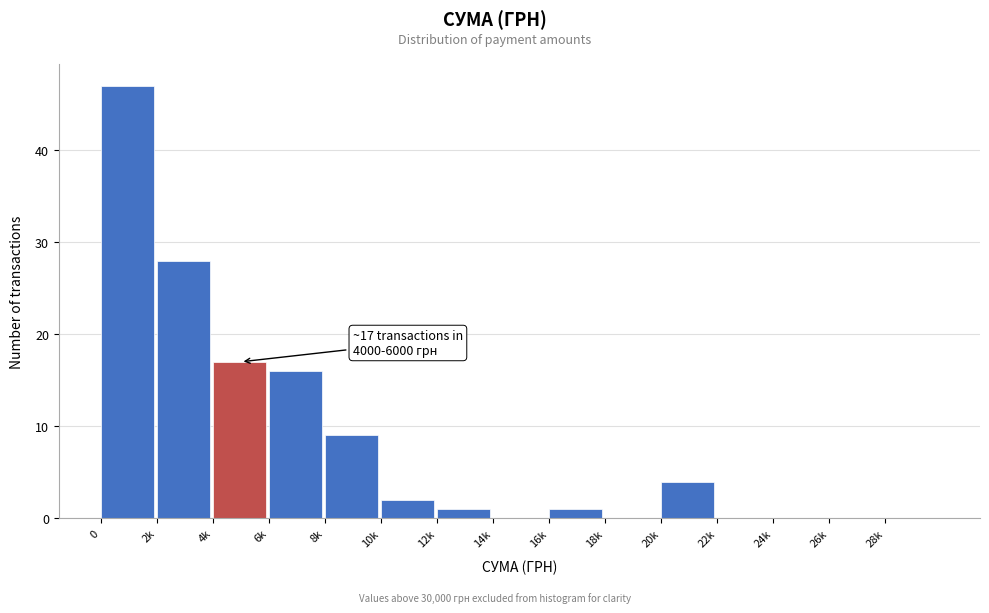

Reading right to left, what are all the values shown in this chart?

28k=0	26k=0	24k=0	22k=0	20k=4	18k=0	16k=1	14k=0	12k=1	10k=2	8k=9	6k=16	4k=17	2k=28	0=47